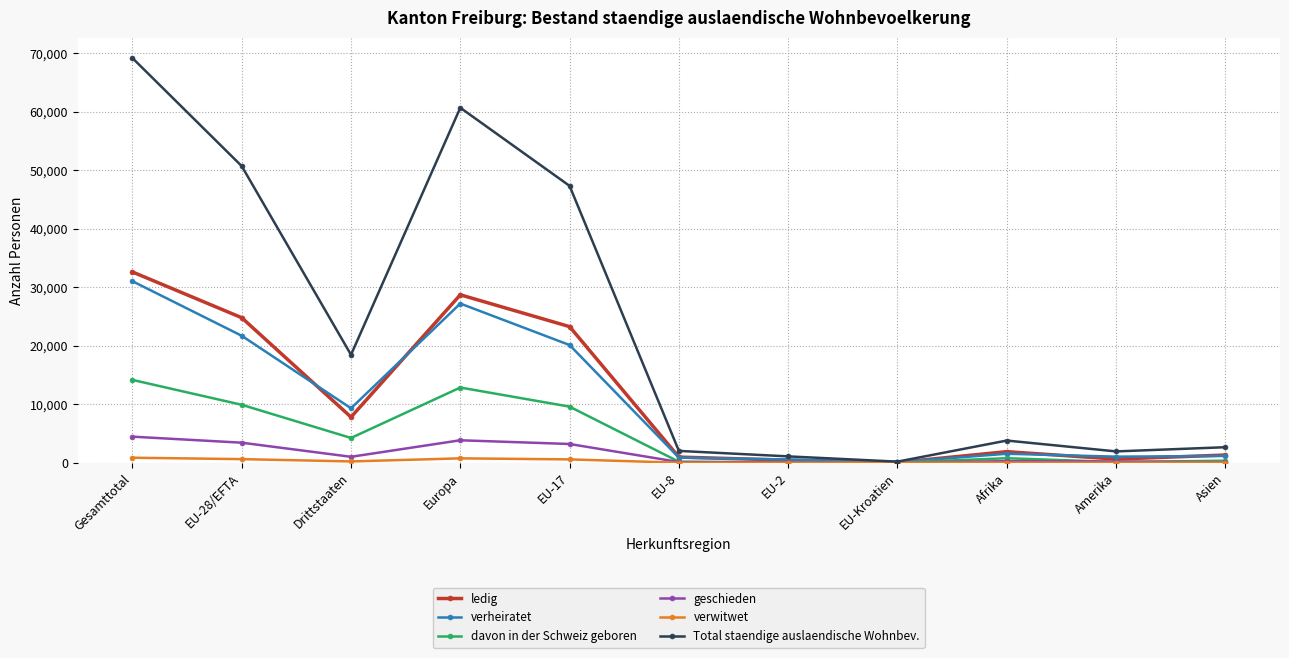

What value does the geschieden series have at Amerika?

215